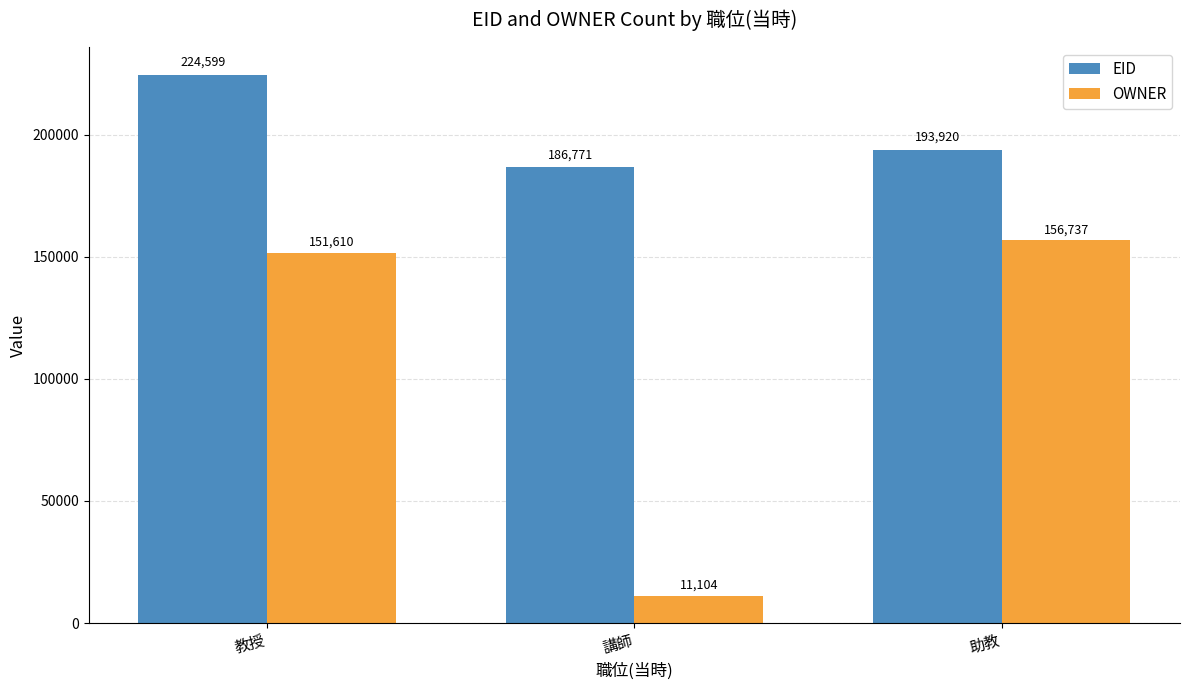

What is the sum of all OWNER values?

319451